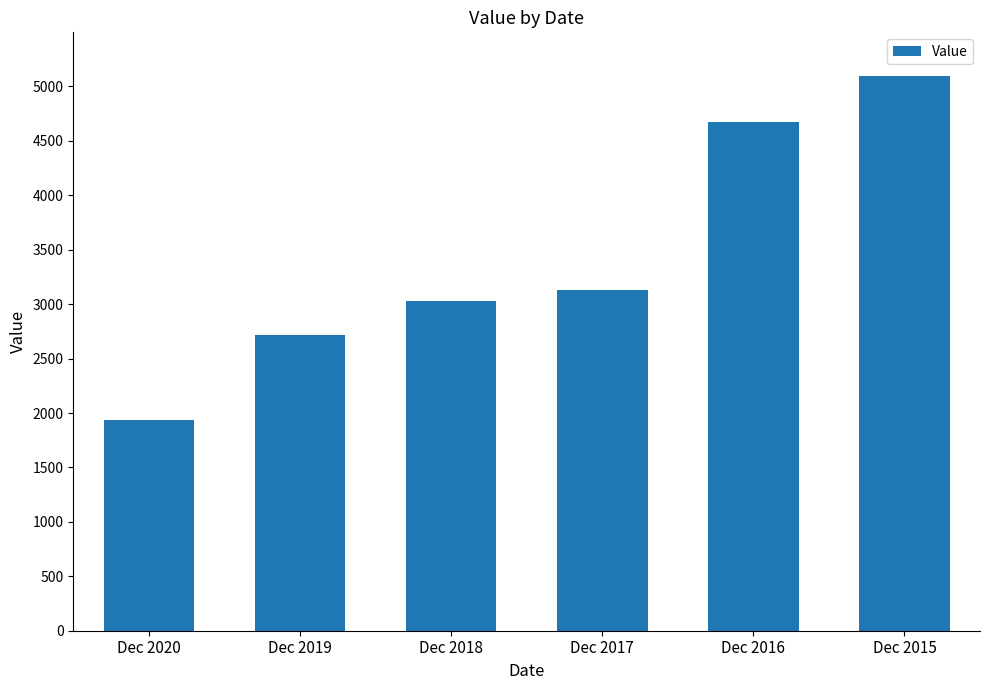

The value at Dec 2018 is 1571.9. True or false?

False